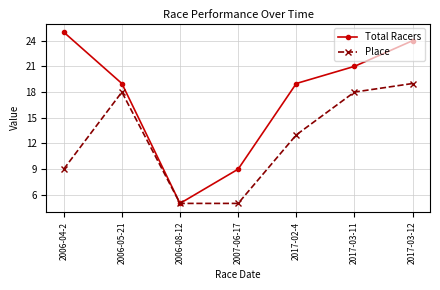

Which series has the largest total across all categories?

Total Racers